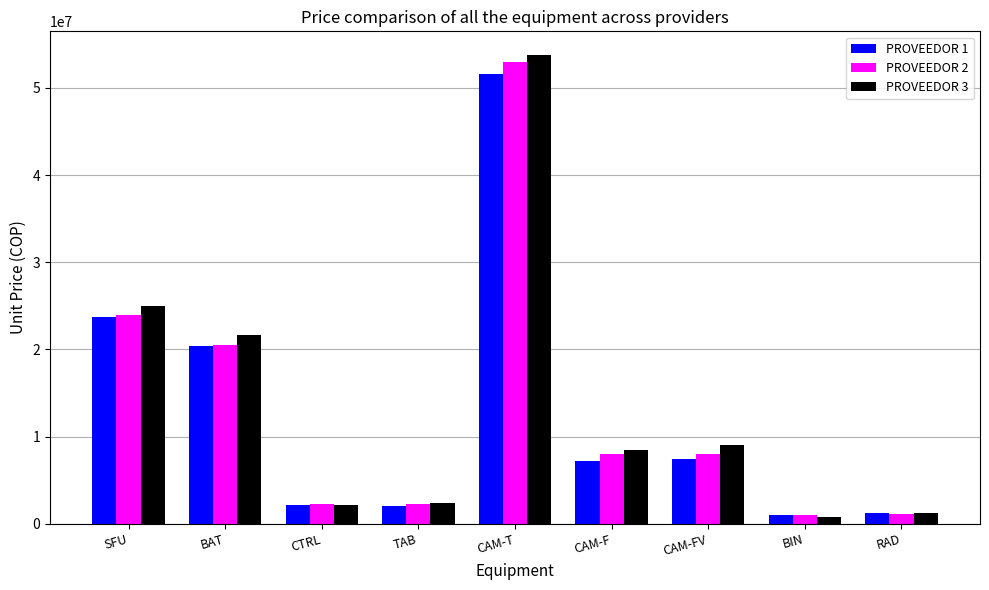

Count the number of categories in the chart.

9